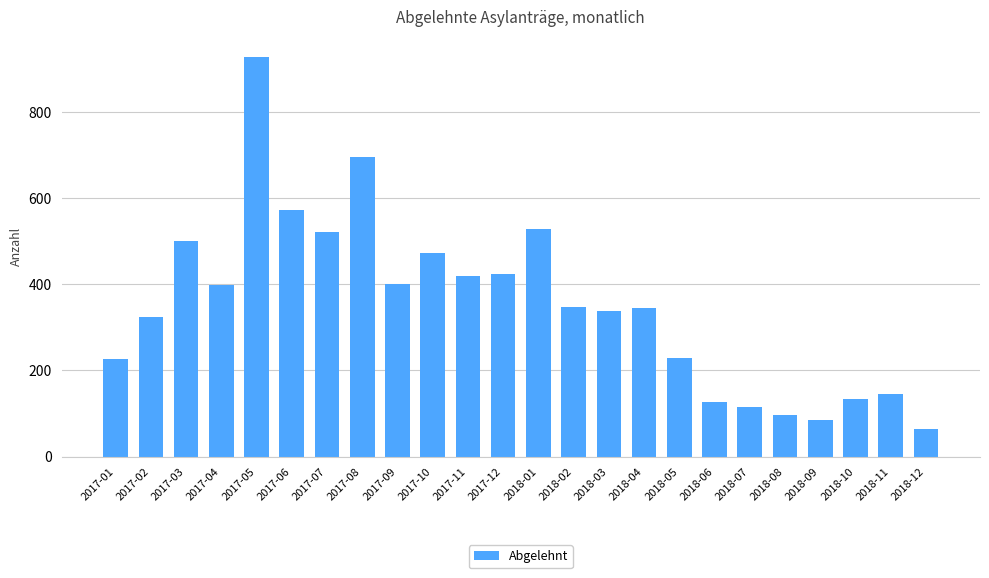

At which category does the chart reach its peak across all series?

2017-05